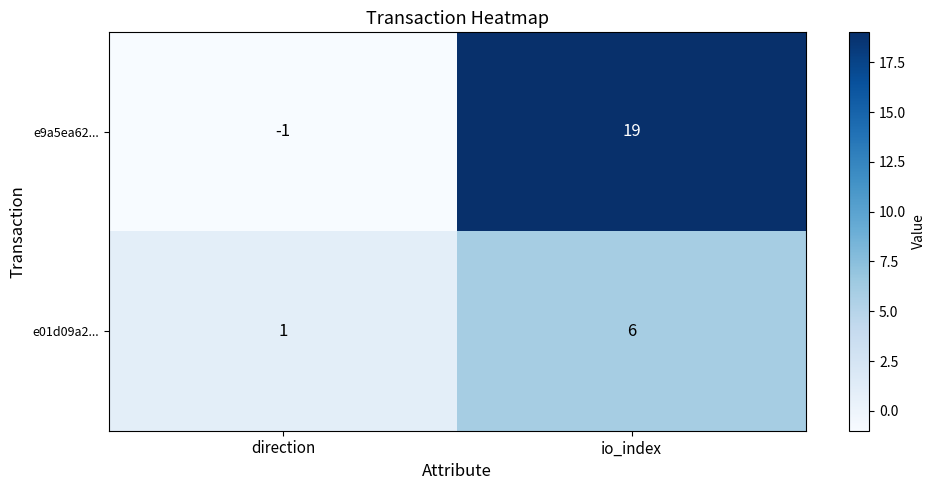

What is the difference between the e01d09a2... values at direction and io_index?

5